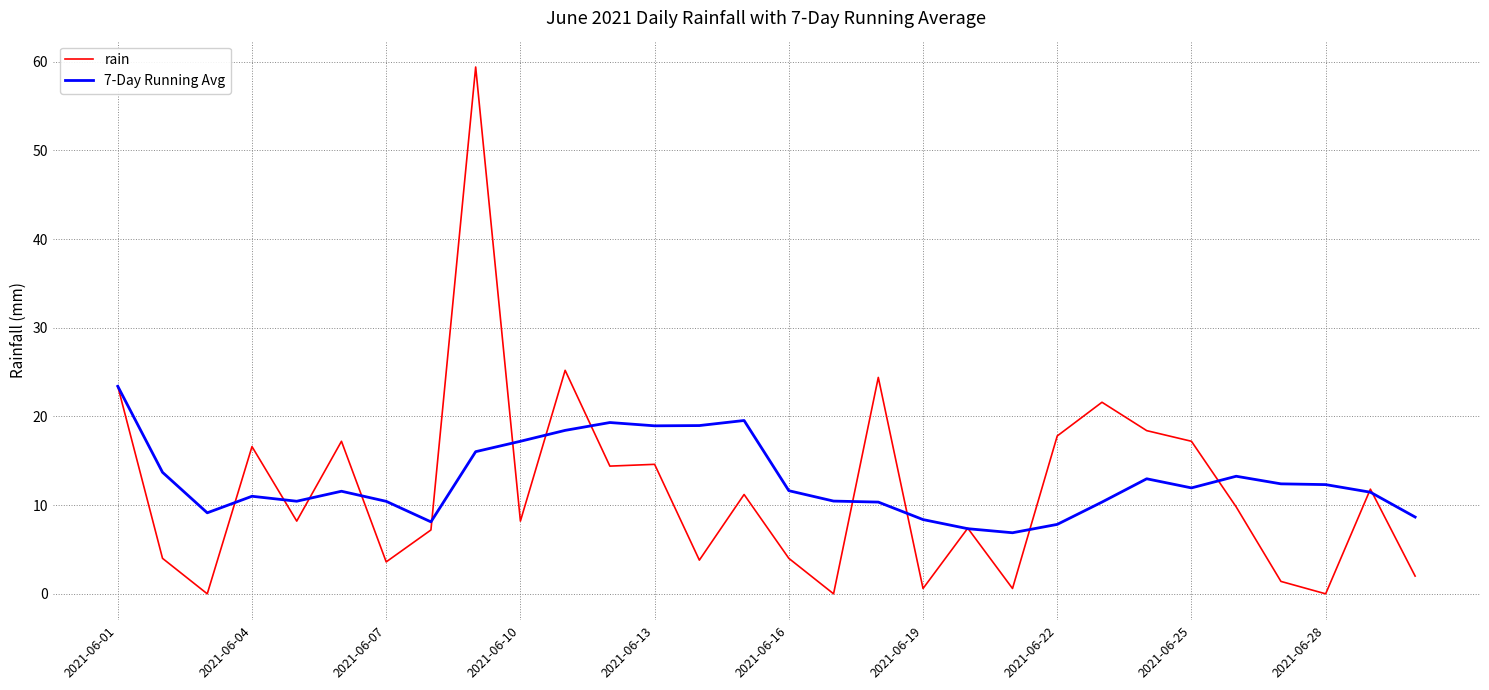

List the series in order of their peak value, highest first.

rain, 7-Day Running Avg